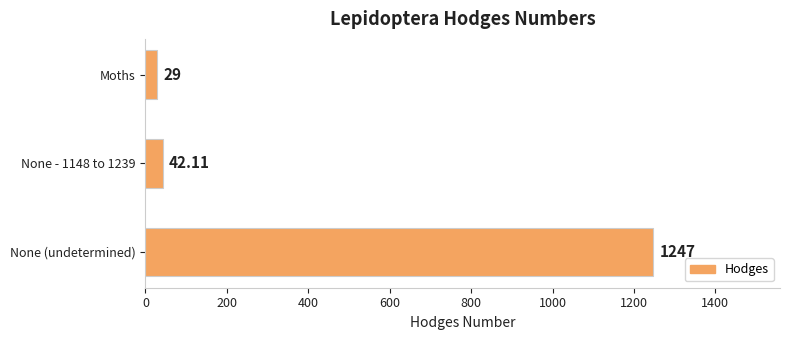

Count the number of values greater than 42.

2